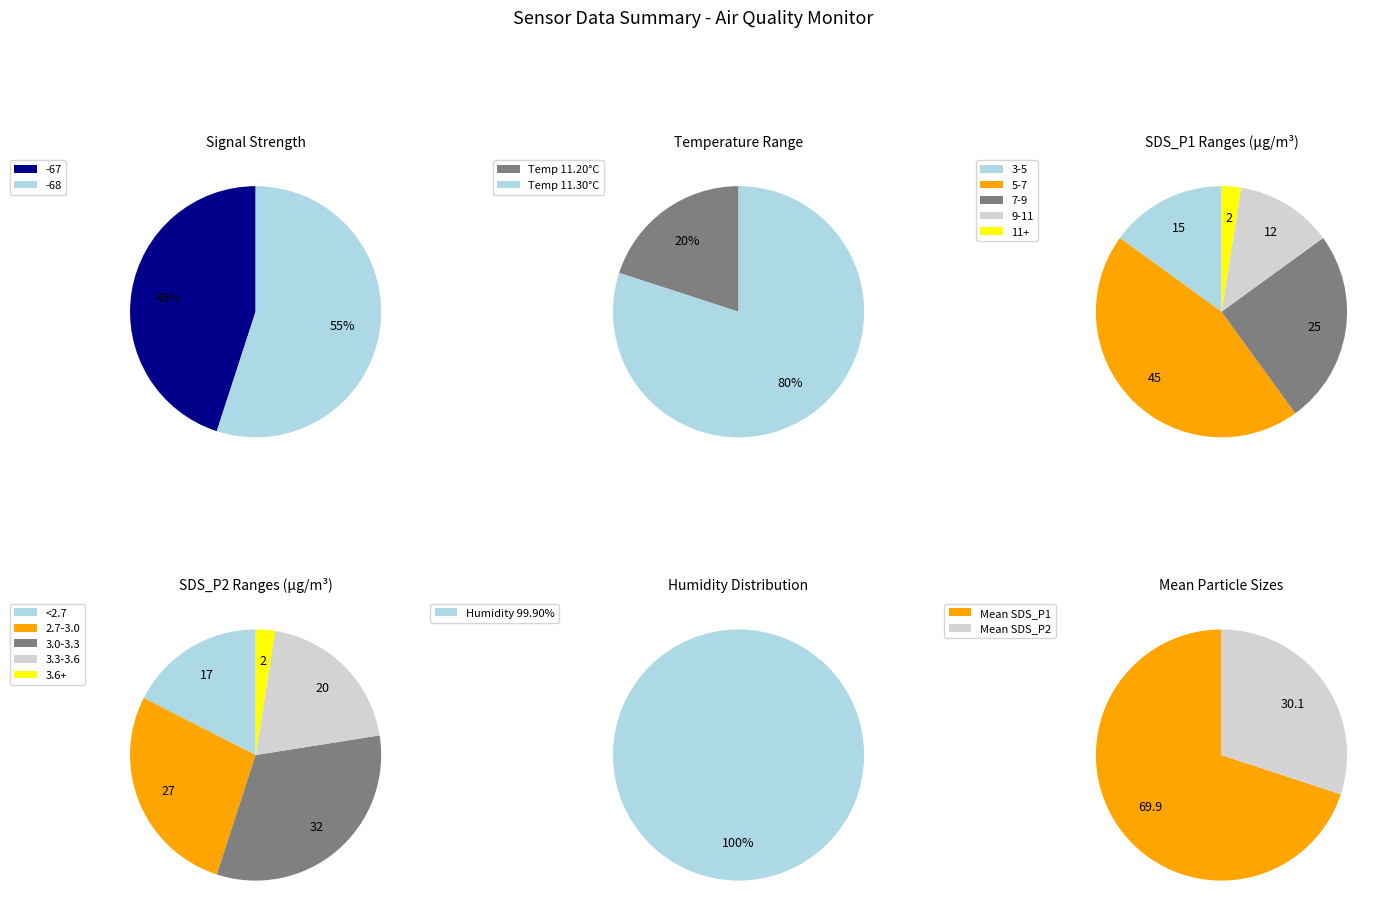

Rank the series by their average value, from highest to lowest.

SDS_P1, SDS_P2